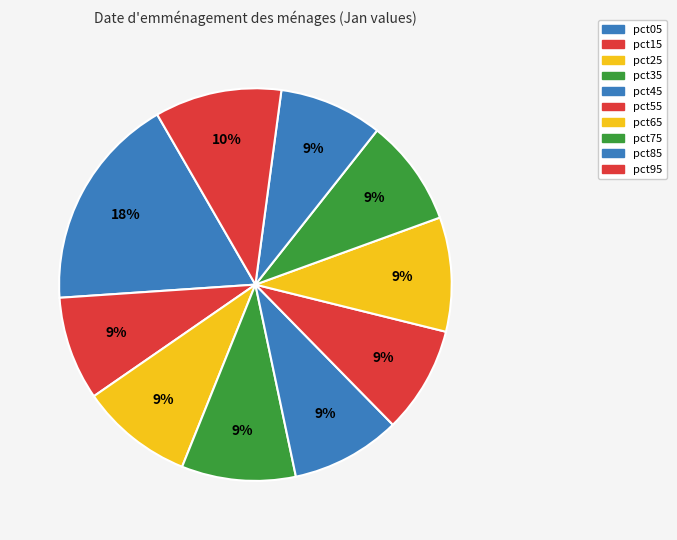

The pct75 slice represents 9% of the pie. True or false?

True